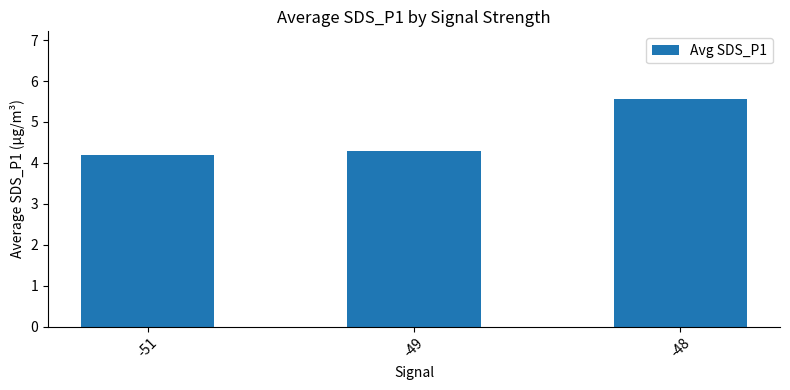

What is the ratio of the value at -51 to the value at -49?

1.0